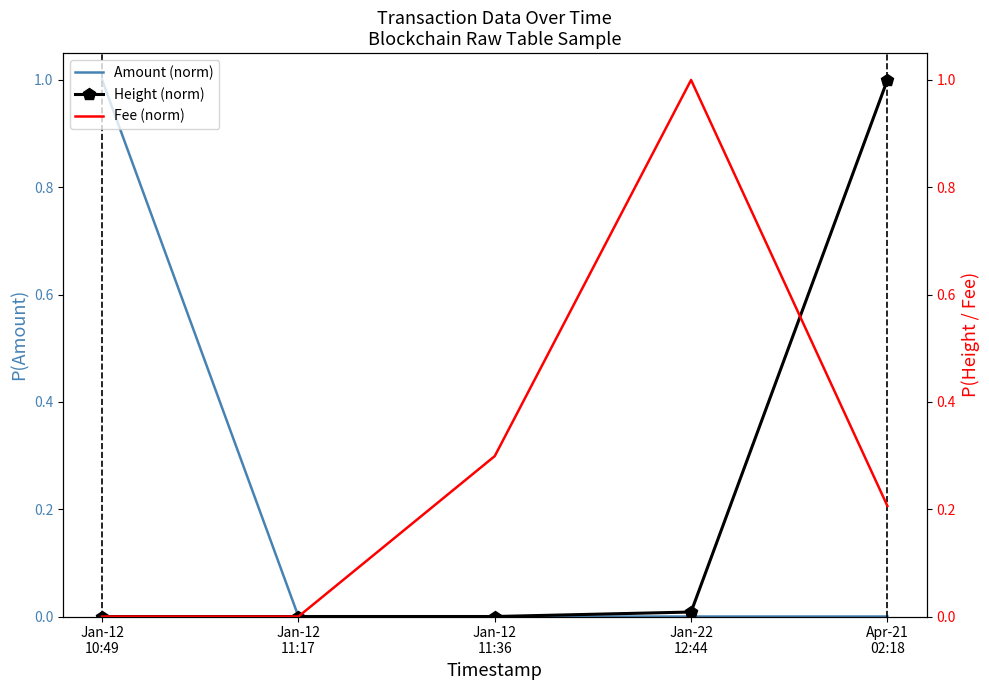

True or false: Fee (norm) and Amount (norm) cross at least once.

False